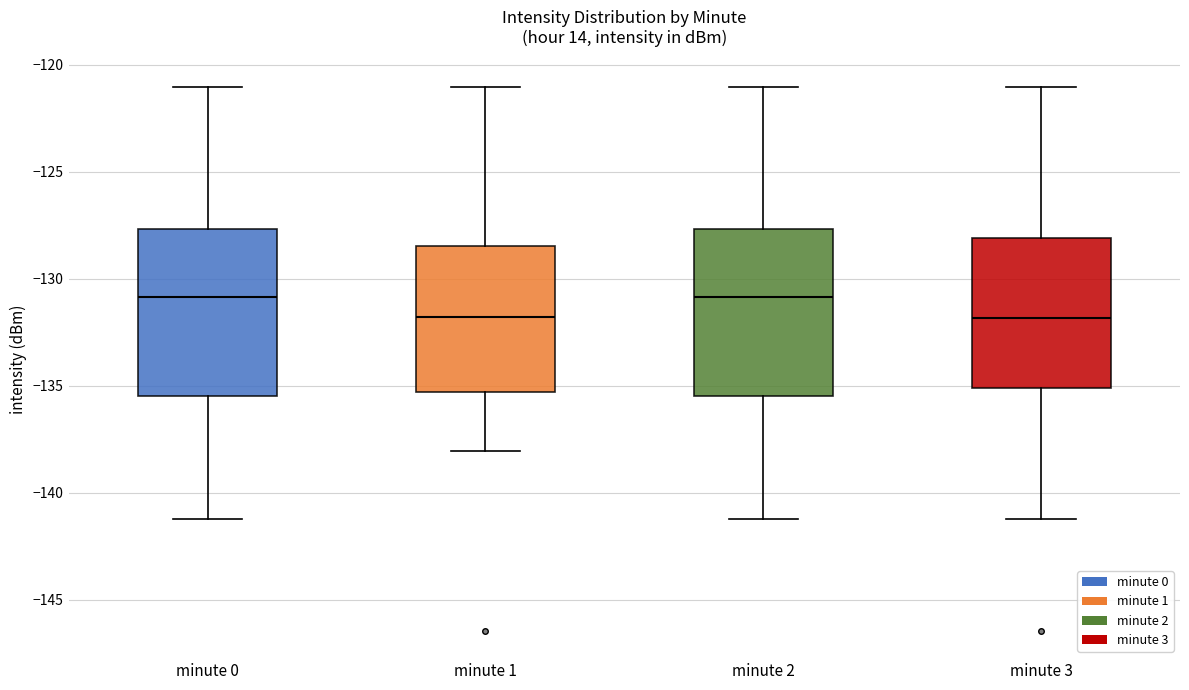

Reading left to right, transcribe this box plot: for each box, give where its median line is, the range the box spans, and where its two whiskers end, as read against the y-axis. The values are not printed on the chart, so give them approximately, as read against the axis.

minute 0: median -131.0, box -135.5 to -127.5, whiskers -141.0 to -121.0
minute 1: median -132.0, box -135.5 to -128.5, whiskers -138.0 to -121.0
minute 2: median -131.0, box -135.5 to -127.5, whiskers -141.0 to -121.0
minute 3: median -132.0, box -135.0 to -128.0, whiskers -141.0 to -121.0